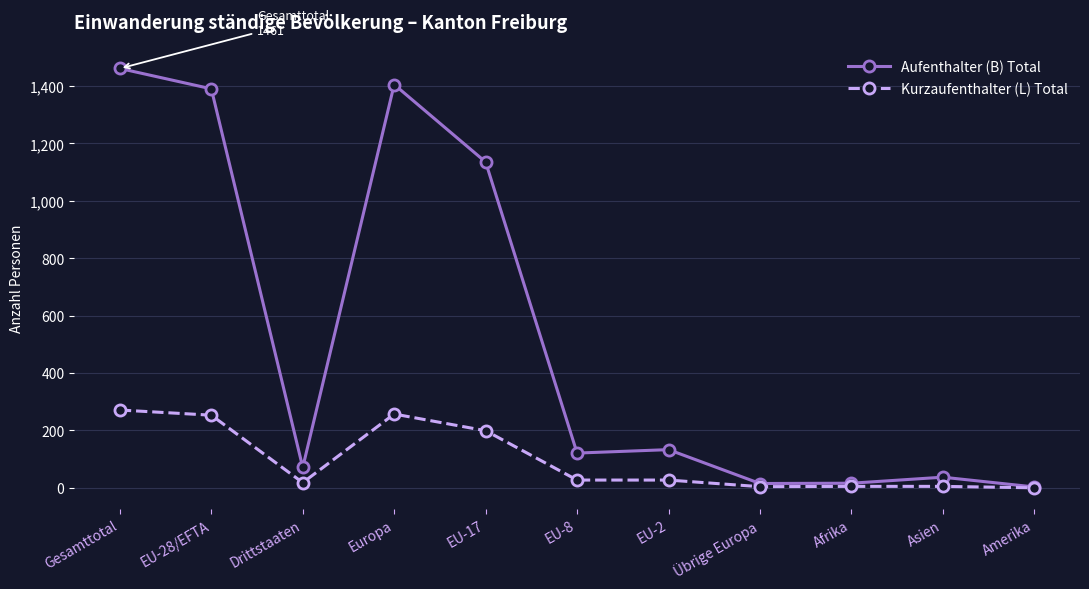

What is the label of the 1st point from the right?

Amerika